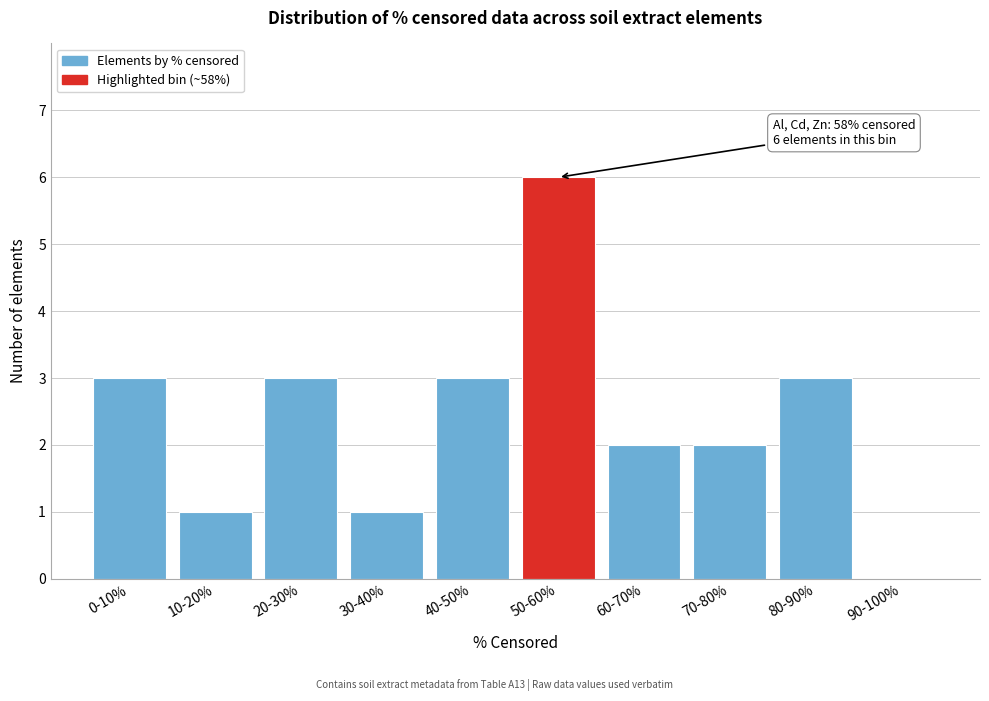

Reading left to right, list all the values displayed in this chart.

0-10%=3	10-20%=1	20-30%=3	30-40%=1	40-50%=3	50-60%=6	60-70%=2	70-80%=2	80-90%=3	90-100%=0